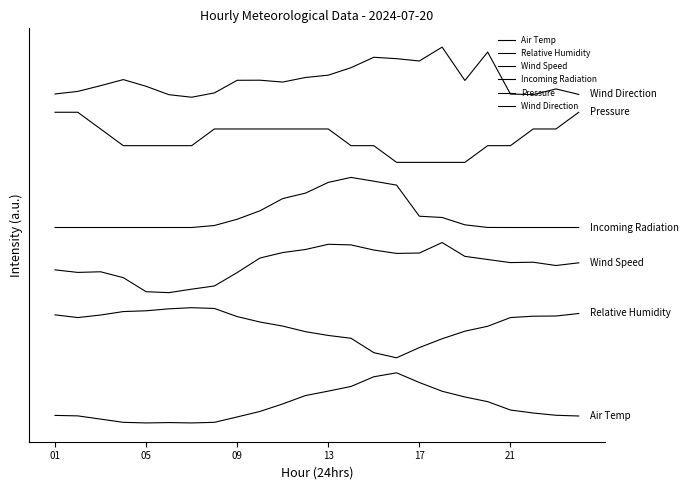

Is this an area chart (filled region under the line)?

No